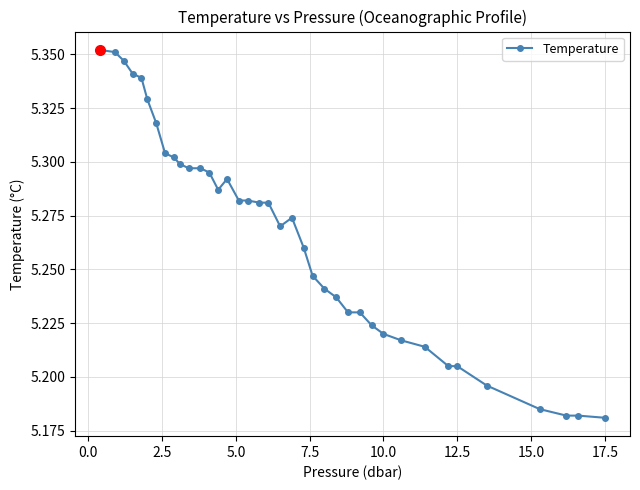

Count the values in the range 5 to 6.

38